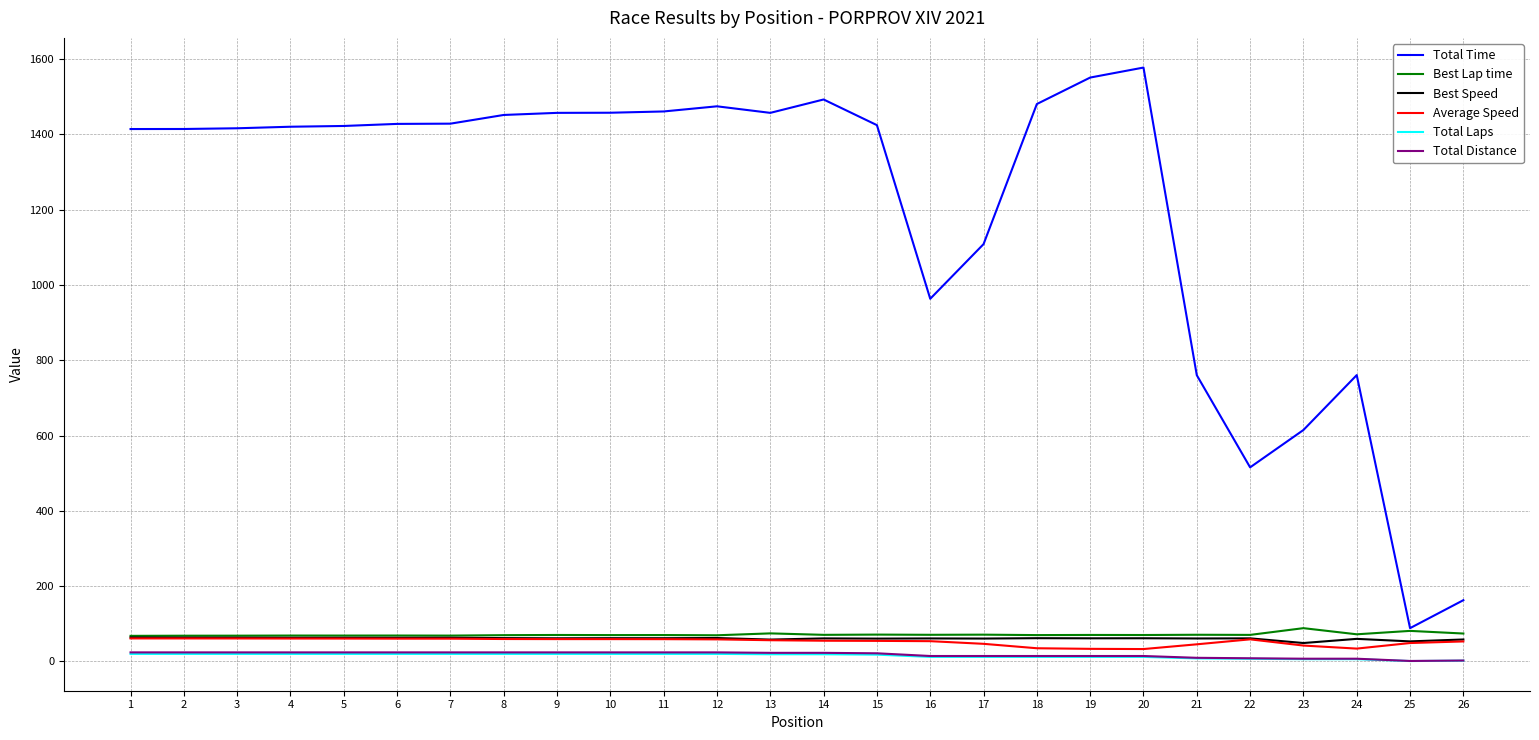

True or false: Best Speed and Total Time cross at least once.

False